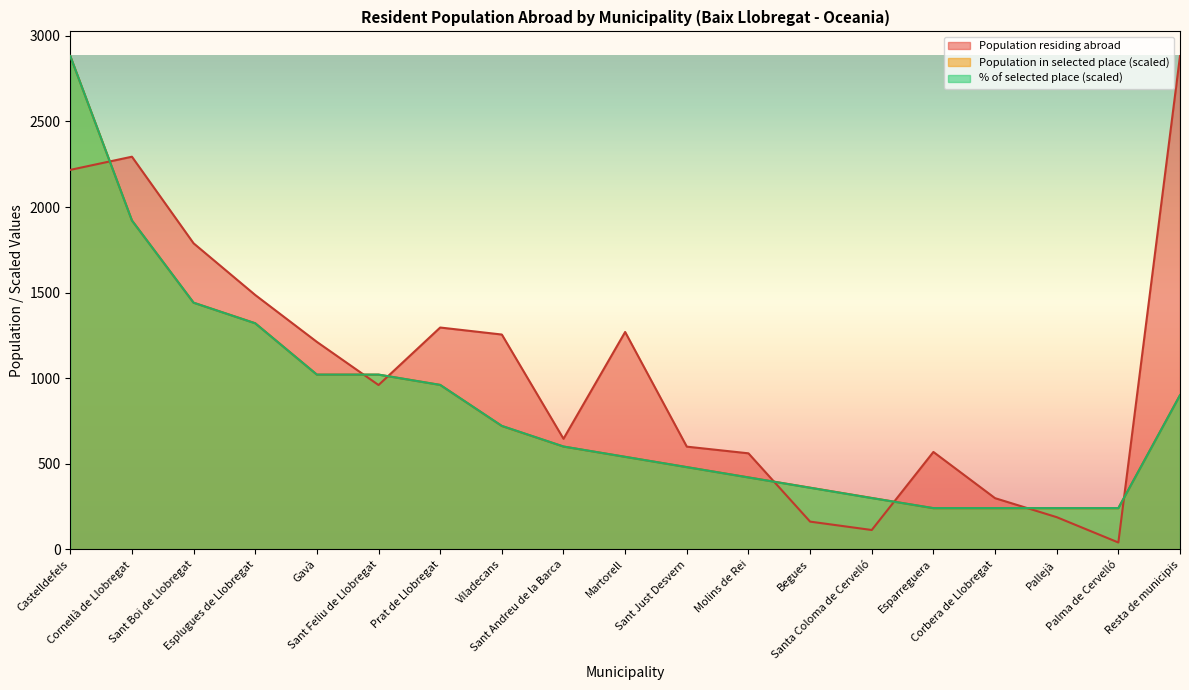

What is the label of the 1st point from the left?

Castelldefels